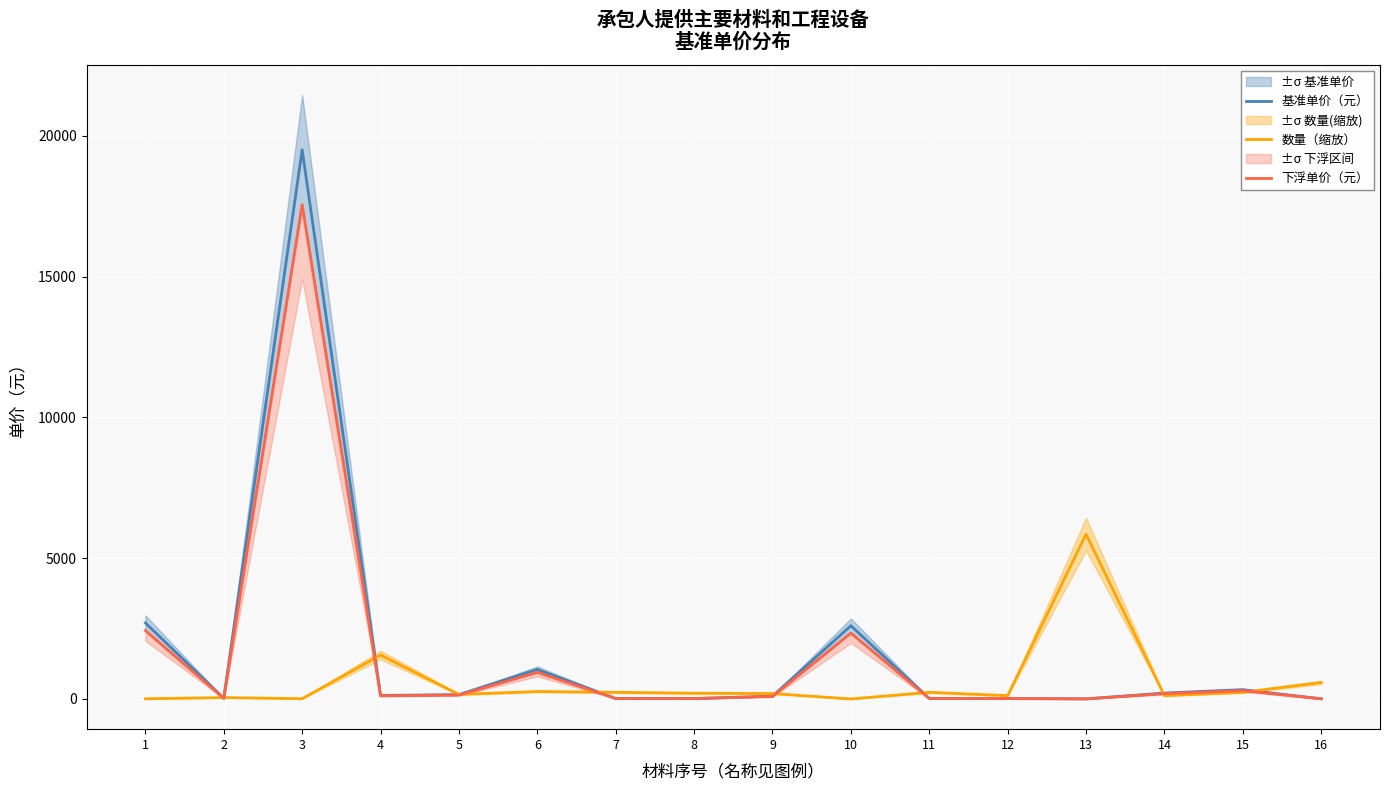

List the labels in order of 下浮单价（元） value, smallest first.

13, 16, 8, 12, 7, 11, 2, 9, 4, 5, 14, 15, 6, 10, 1, 3